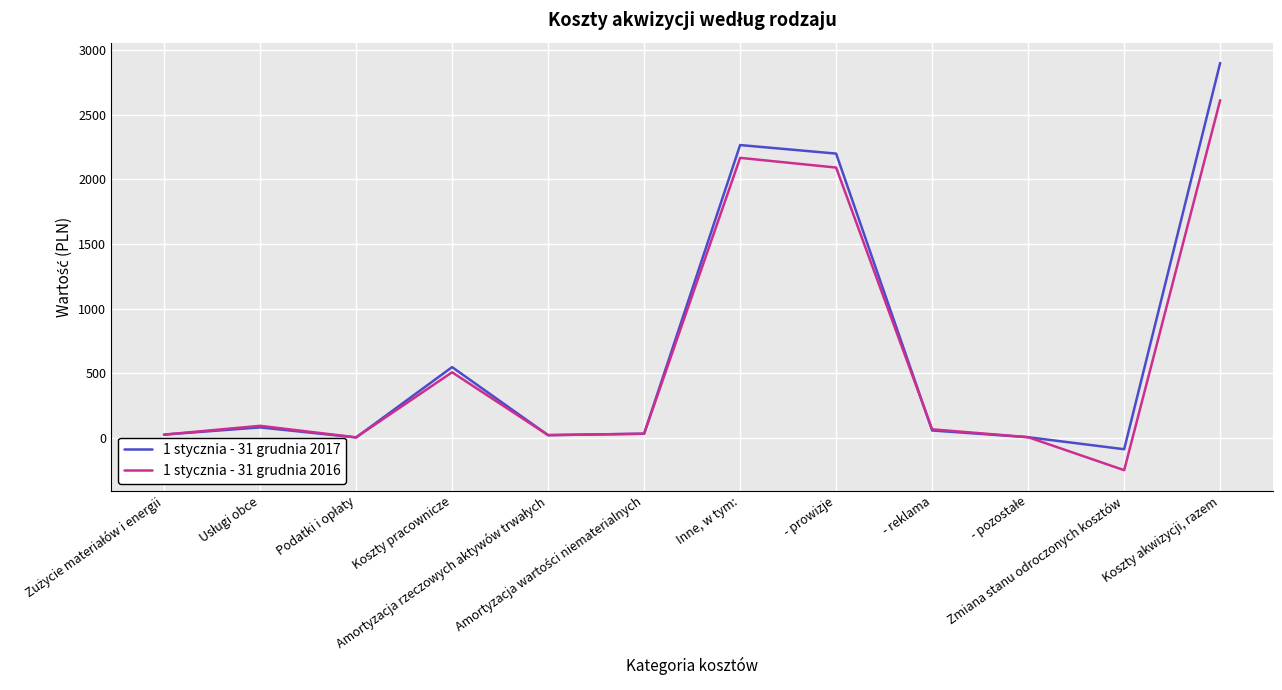

List the series in order of their peak value, lowest first.

1 stycznia - 31 grudnia 2016, 1 stycznia - 31 grudnia 2017